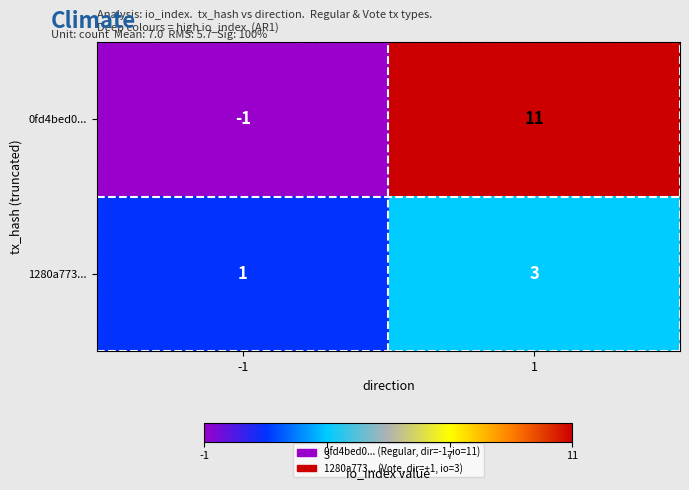

What is the average value of the 0fd4bed0... series?

5